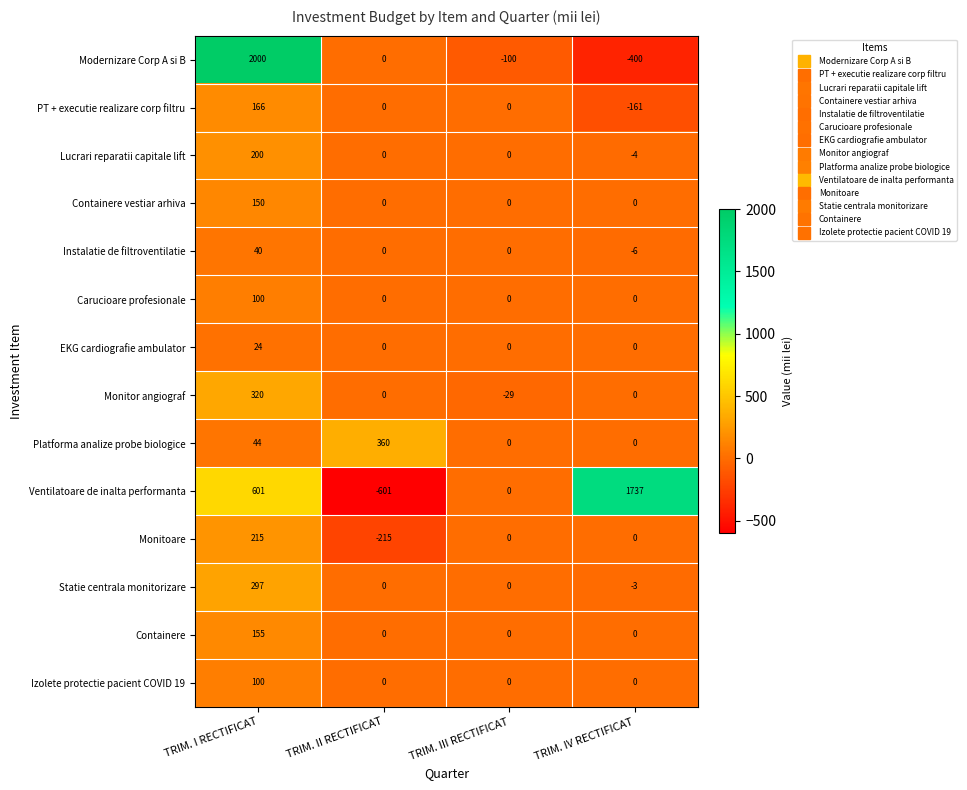

Which series has the largest total across all categories?

Ventilatoare de inalta performanta